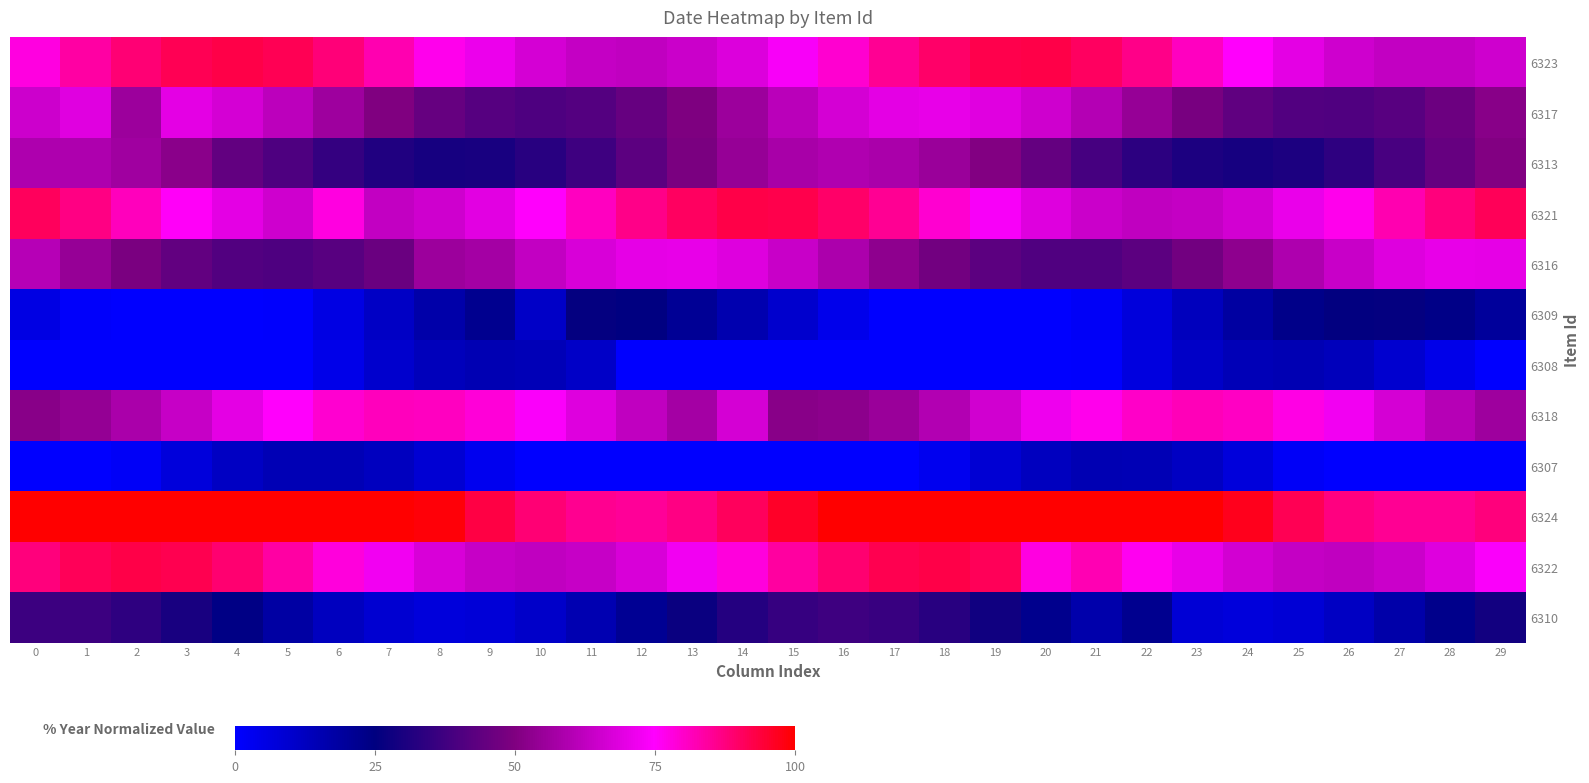

Reading left to right, transcribe all the data shown in this chart.

6323: 0=77.8	1=83.6	2=88.5	3=91.8	4=92.8	5=91.4	6=87.9	7=82.8	8=76.9	9=71.1	10=66.4	11=63.5	12=62.8	13=64.5	14=68.3	15=73.6	16=79.5	17=85.2	18=89.7	19=92.3	20=92.6	21=90.6	22=86.6	23=81.1	24=75.2	25=69.6	26=65.4	27=63.1	28=63.1	29=65.4
6317: 0=65.2	1=68.9	2=55.6	3=69.8	4=66.7	5=62.0	6=56.2	7=50.3	8=45.2	9=41.8	10=40.6	11=41.7	12=45.0	13=49.9	14=55.8	15=61.6	16=66.5	17=69.6	18=70.5	19=69.1	20=65.5	21=60.3	22=54.4	23=48.7	24=44.0	25=41.2	26=40.6	27=42.4	28=46.3	29=51.6
6313: 0=59.2	1=59.1	2=56.6	3=52.2	4=44.4	5=40.6	6=35.3	7=31.4	8=29.5	9=30.1	10=32.9	11=37.5	12=43.2	13=49.1	14=54.3	15=57.9	16=59.4	17=58.6	18=55.5	19=50.6	20=44.8	21=38.9	22=33.9	23=30.6	24=29.4	25=30.7	26=34.0	27=39.1	28=44.9	29=50.7
6321: 0=90.7	1=86.8	2=81.4	3=75.4	4=69.8	5=65.5	6=77.8	7=63.0	8=65.3	9=69.5	10=75.0	11=81.0	12=86.5	13=90.5	14=92.6	15=92.3	16=89.8	17=85.3	18=79.6	19=73.7	20=68.4	21=64.6	22=62.8	23=63.5	24=66.3	25=71.0	26=76.8	27=82.7	28=87.8	29=91.4
6316: 0=60.6	1=54.7	2=48.9	3=44.2	4=41.3	5=40.6	6=42.3	7=46.1	8=55.6	9=57.3	10=63.0	11=67.5	12=70.1	13=70.4	14=68.4	15=64.3	16=58.9	17=52.9	18=47.4	19=43.1	20=40.8	21=40.9	22=43.2	23=47.5	24=53.1	25=59.0	26=64.4	27=68.4	28=70.4	29=70.0
6309: 0=5.8	1=0.8	2=0.0	3=0.0	4=0.0	5=0.5	6=5.5	7=11.4	8=17.2	9=22.0	10=11.1	11=26.1	12=24.6	13=21.1	14=15.9	15=10.0	16=4.2	17=0.0	18=0.0	19=0.0	20=0.0	21=1.8	22=7.2	23=13.1	24=18.7	25=23.2	26=25.7	27=25.9	28=23.8	29=19.7
6308: 0=0.0	1=0.0	2=0.0	3=0.0	4=0.0	5=0.0	6=4.7	7=9.9	8=13.5	9=15.0	10=14.1	11=11.0	12=0.0	13=0.4	14=0.0	15=0.0	16=0.0	17=0.0	18=0.0	19=0.0	20=0.0	21=0.5	22=6.3	23=11.1	24=14.2	25=15.0	26=13.4	27=9.8	28=4.5	29=0.0
6318: 0=51.9	1=54.2	2=58.4	3=63.9	4=69.9	5=75.3	6=79.4	7=81.5	8=81.2	9=78.6	10=74.2	11=68.5	12=62.6	13=57.3	14=66.7	15=51.7	16=52.4	17=55.2	18=59.9	19=65.7	20=71.6	21=76.7	22=80.3	23=81.7	24=80.7	25=77.5	26=72.6	27=66.8	28=60.9	29=56.0
6307: 0=0.0	1=0.0	2=1.7	3=7.4	4=11.9	5=14.5	6=14.8	7=12.8	8=8.8	9=3.3	10=0.0	11=0.0	12=0.0	13=0.0	14=0.0	15=0.0	16=0.0	17=0.0	18=3.5	19=8.9	20=12.9	21=14.9	22=14.5	23=11.8	24=7.3	25=1.6	26=0.0	27=0.0	28=0.0	29=0.0
6324: 0=100.0	1=100.0	2=100.0	3=100.0	4=100.0	5=100.0	6=100.0	7=100.0	8=98.9	9=93.1	10=88.5	11=85.7	12=85.1	13=86.9	14=90.7	15=96.1	16=100.0	17=100.0	18=100.0	19=100.0	20=100.0	21=100.0	22=100.0	23=100.0	24=97.1	25=91.6	26=87.4	27=85.2	28=85.4	29=87.8
6322: 0=87.6	1=91.3	2=92.8	3=91.9	4=88.8	5=84.0	6=78.1	7=72.3	8=67.3	9=63.9	10=62.8	11=64.0	12=67.4	13=72.4	14=78.3	15=84.1	16=88.9	17=91.9	18=92.7	19=91.2	20=77.8	21=82.3	22=76.4	23=70.7	24=66.1	25=63.4	26=62.9	27=64.8	28=68.7	29=74.1
6310: 0=37.0	1=36.8	2=34.2	3=29.7	4=24.1	5=18.1	6=12.8	7=9.0	8=7.3	9=7.9	10=10.8	11=15.5	12=21.2	13=27.1	14=32.3	15=35.8	16=37.2	17=36.2	18=33.1	19=28.2	20=22.3	21=16.5	22=22.2	23=8.3	24=7.2	25=8.5	26=12.0	27=17.1	28=23.0	29=28.8